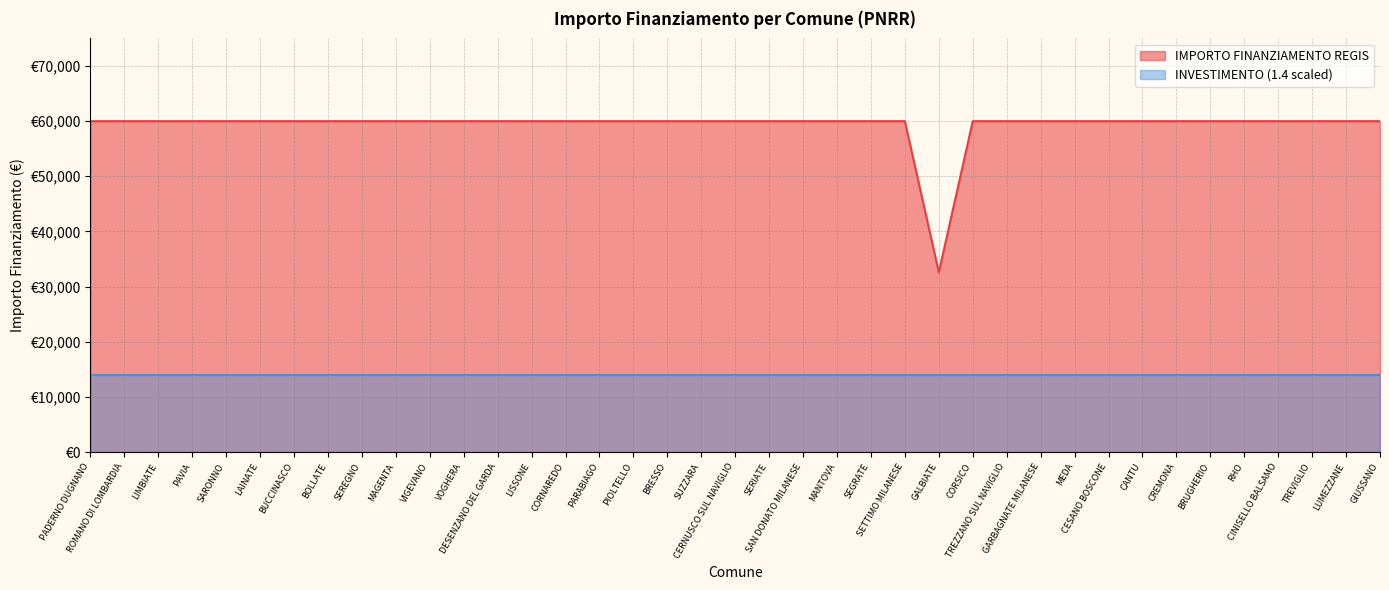

What is the minimum value shown in the chart?

32589